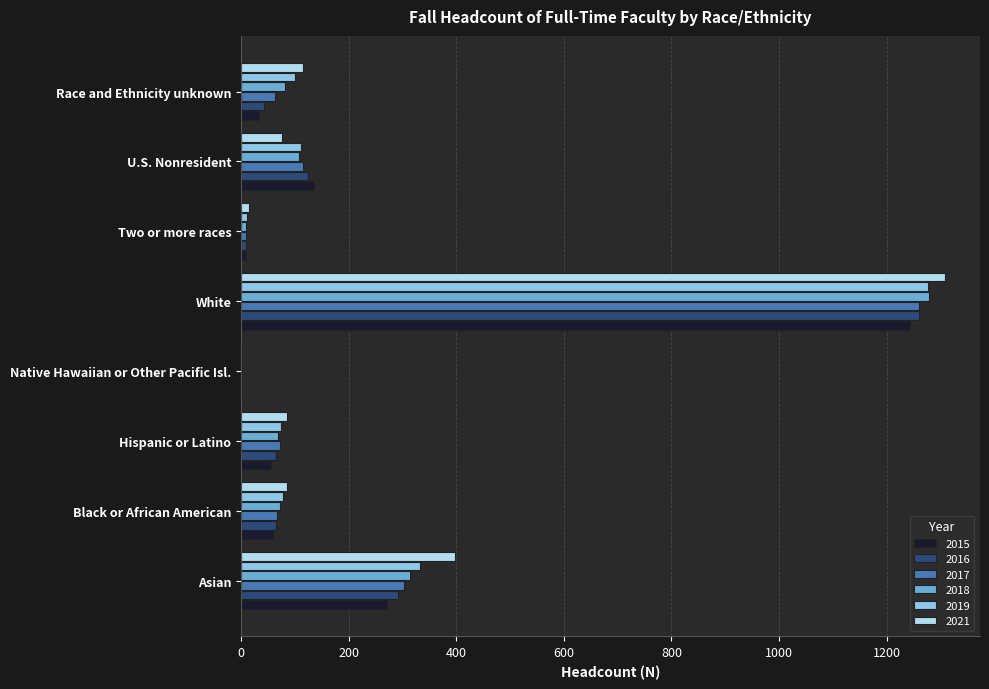

What is the sum of all 2019 values?

1985